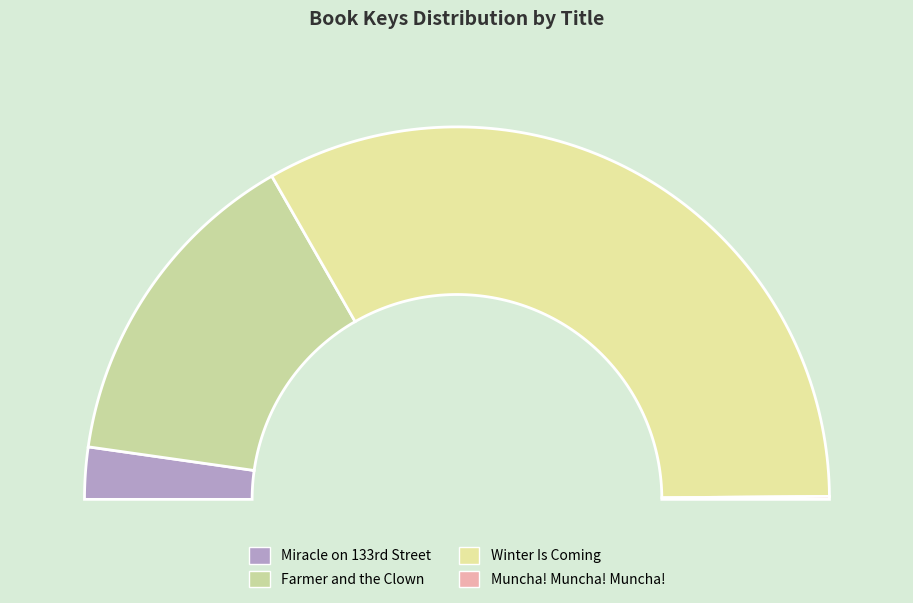

Which slice is the smallest?

Muncha! Muncha! Muncha!